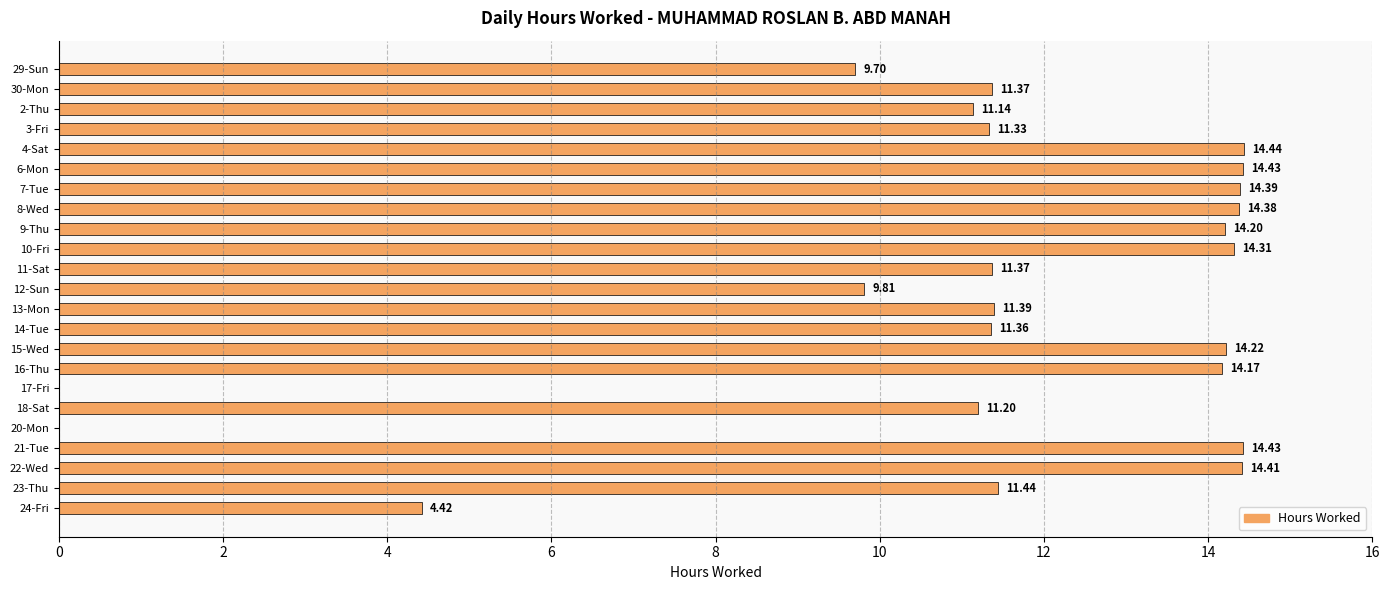

What is the sum of all values?

257.9